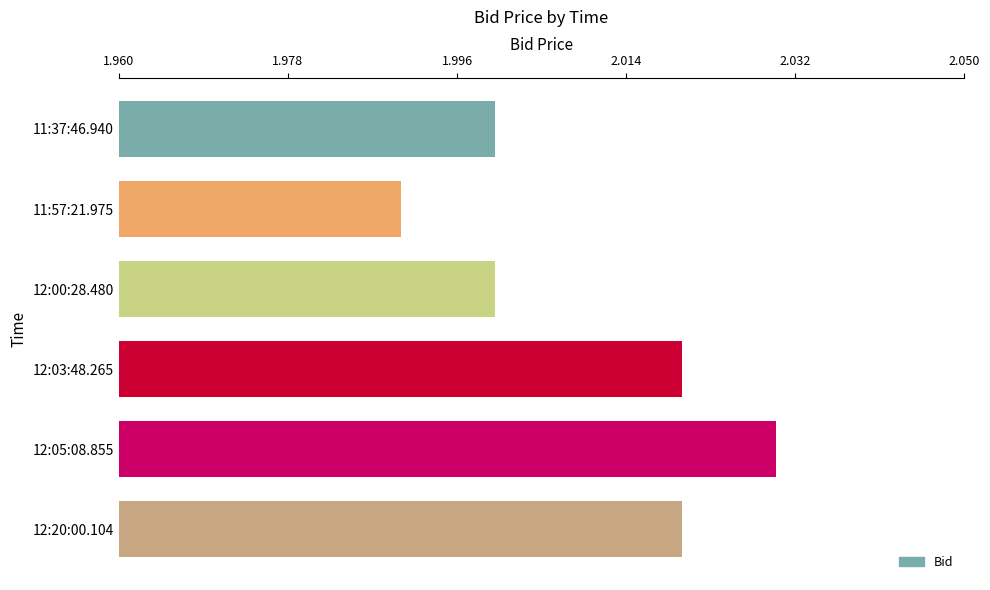

At which category does the chart reach its minimum across all series?

11:57:21.975